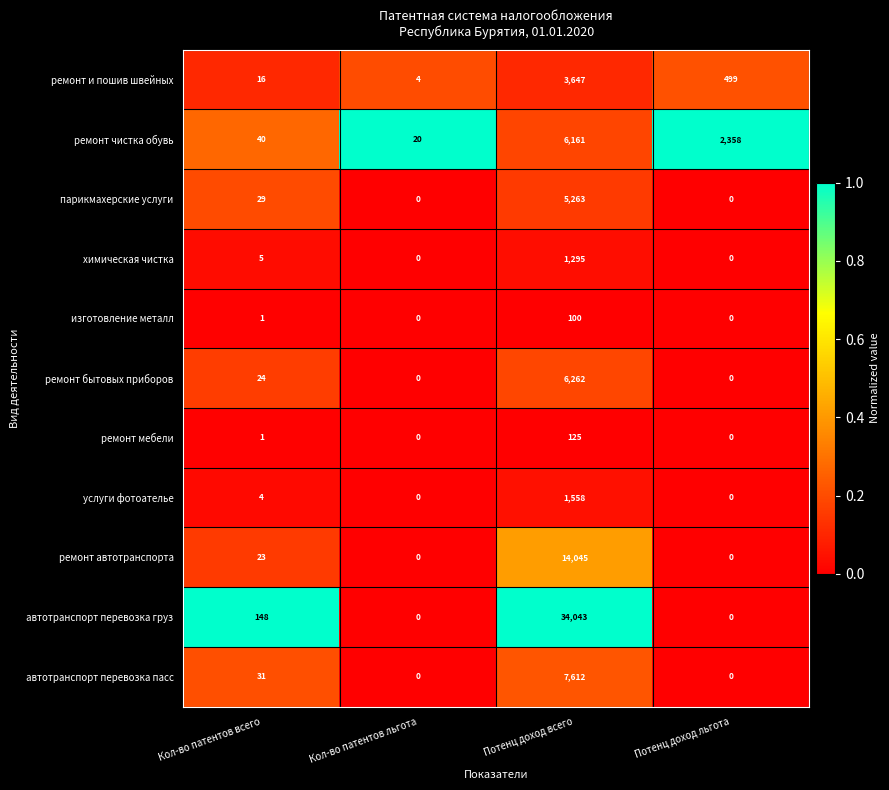

At which category is the sum across all series the highest?

Потенц доход всего